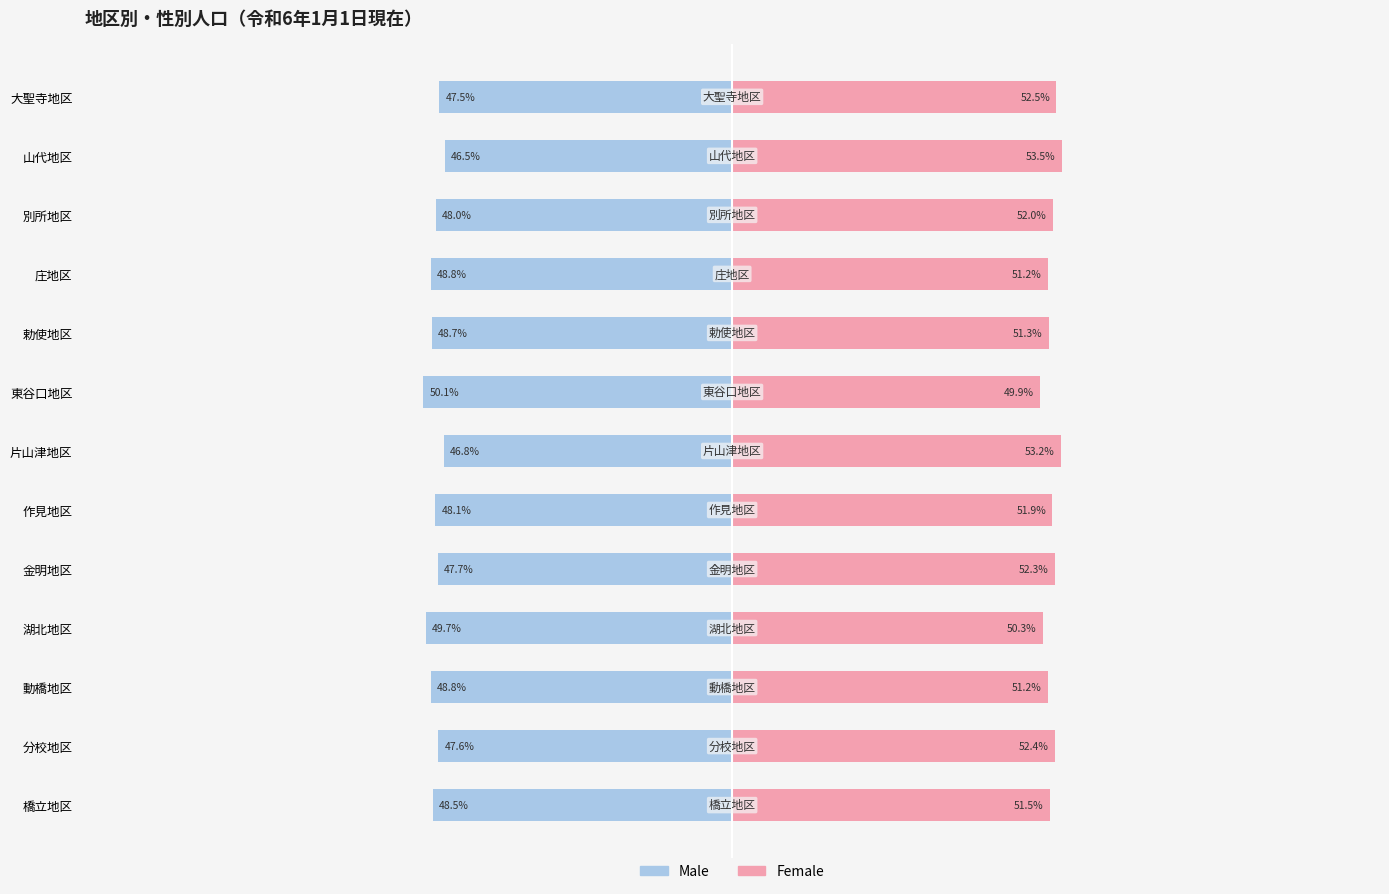

Does the chart contain stacked bars?

No